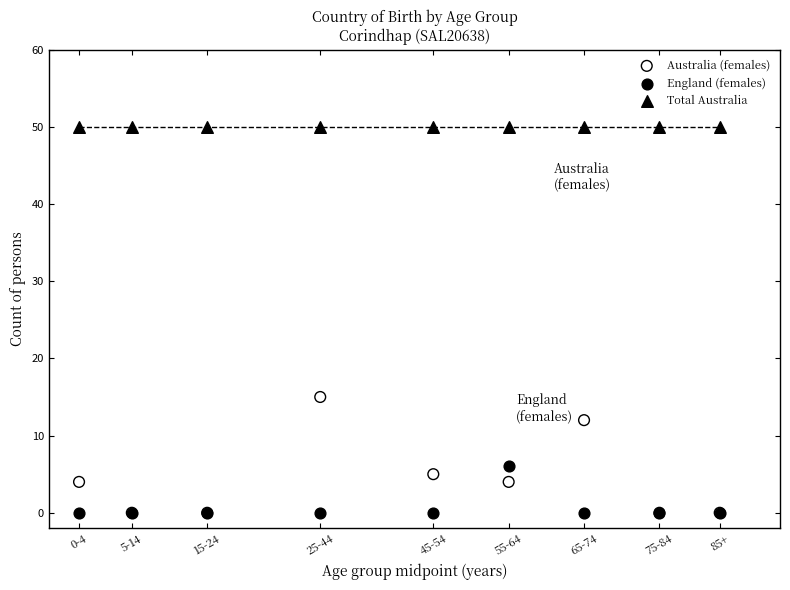

In the Australia (females) series, what Y value is closest to 7?

5